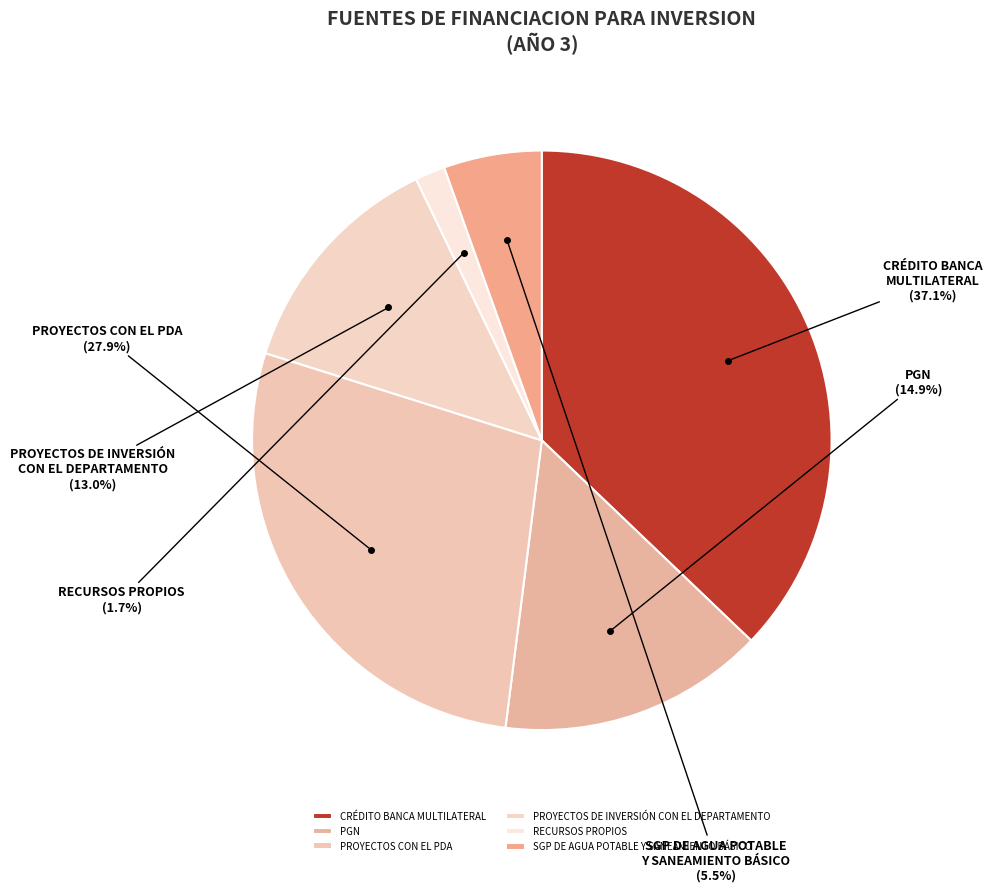

Does any single category account for the majority?

No